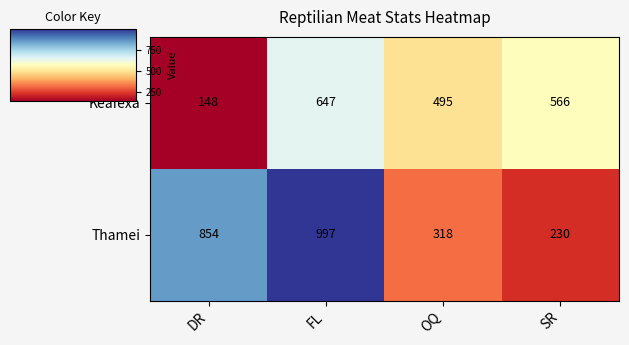

Count the Keafexa values in the range 495 to 647.

3